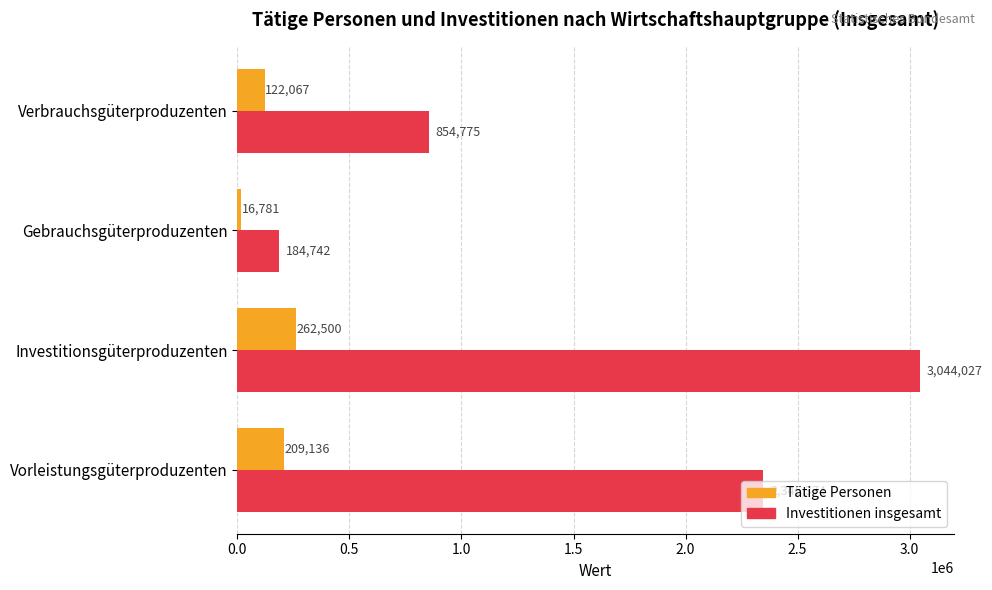

How many Tätige Personen values are between 122067 and 262500?

3